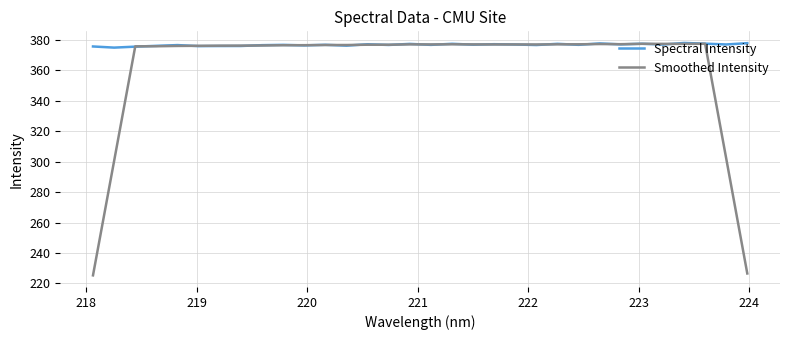

What is the sum of all Spectral Intensity values?

12057.5